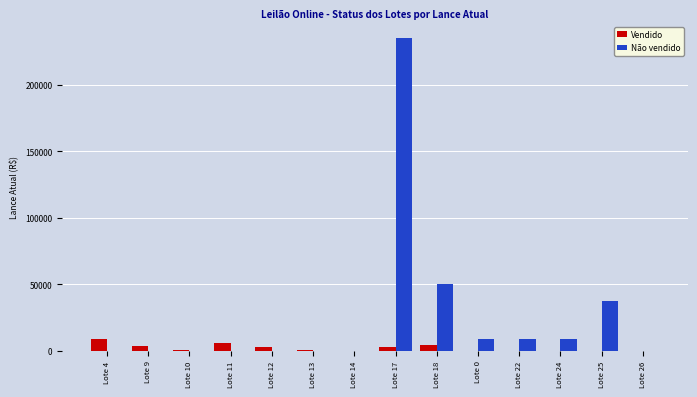

The value of Vendido at Lote 24 is 0. True or false?

True